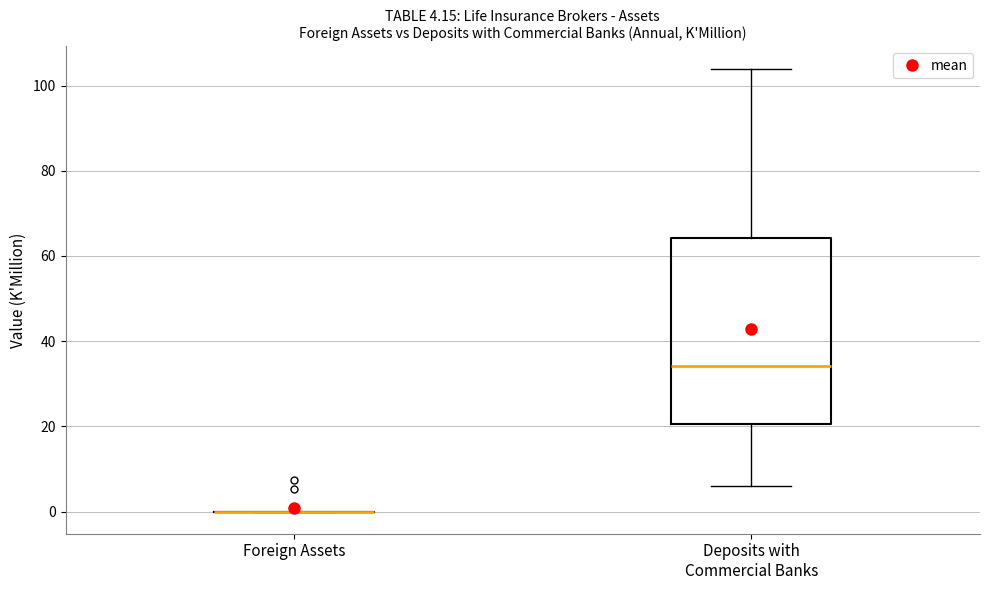

Comparing the boxes themselves (not the whiskers), which one is the tallest?

Deposits with Commercial Banks